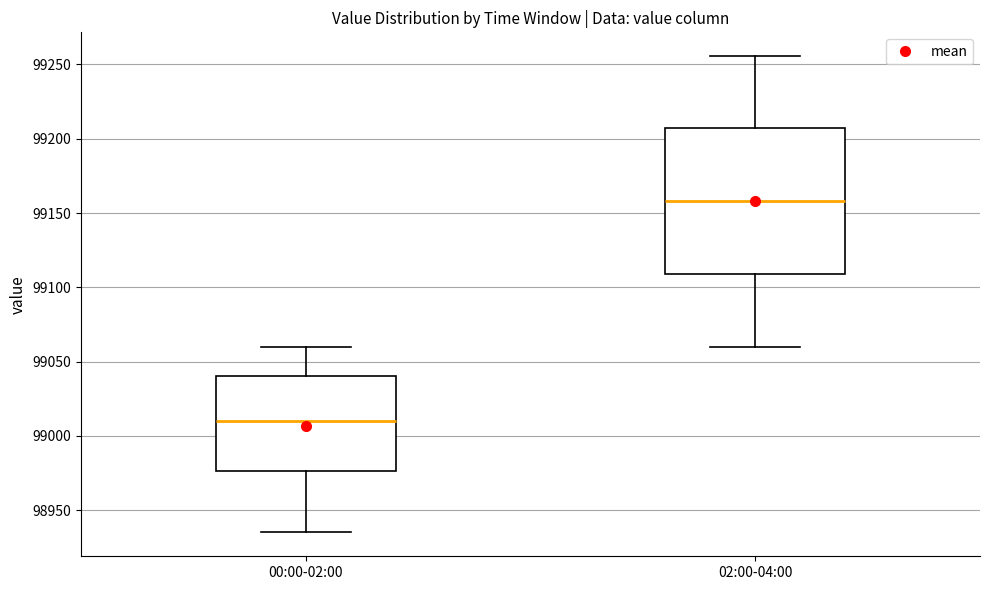

Which box is the tallest, from its lower edge to its upper edge?

02:00-04:00